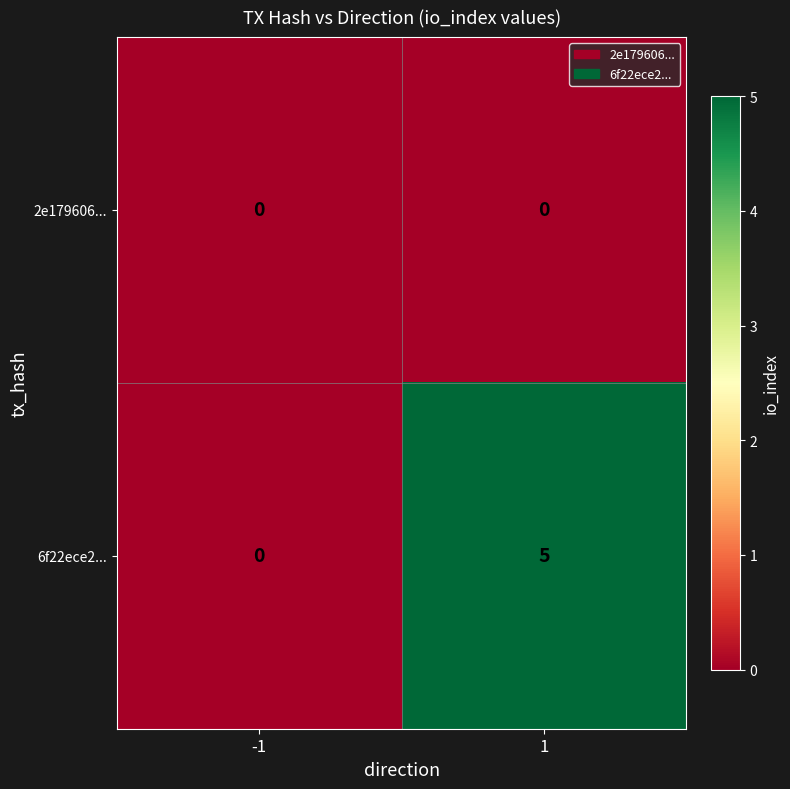

What is the difference between the 6f22ece2... values at -1 and 1?

5